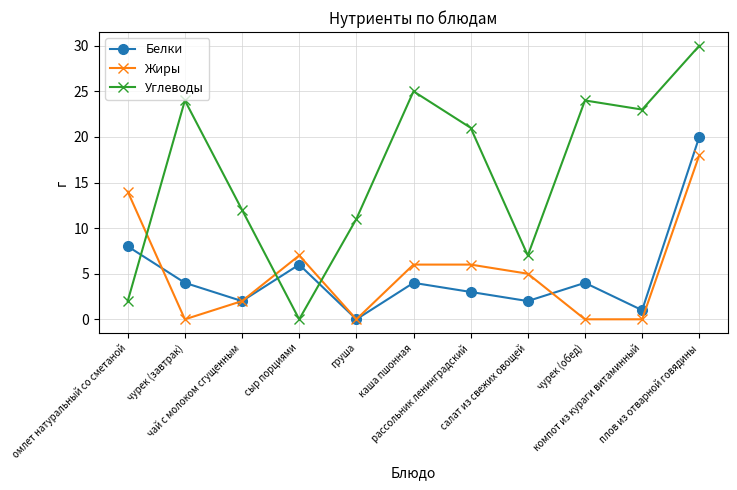

What is the spread (max minus min) of values at рассольник ленинградский?

18